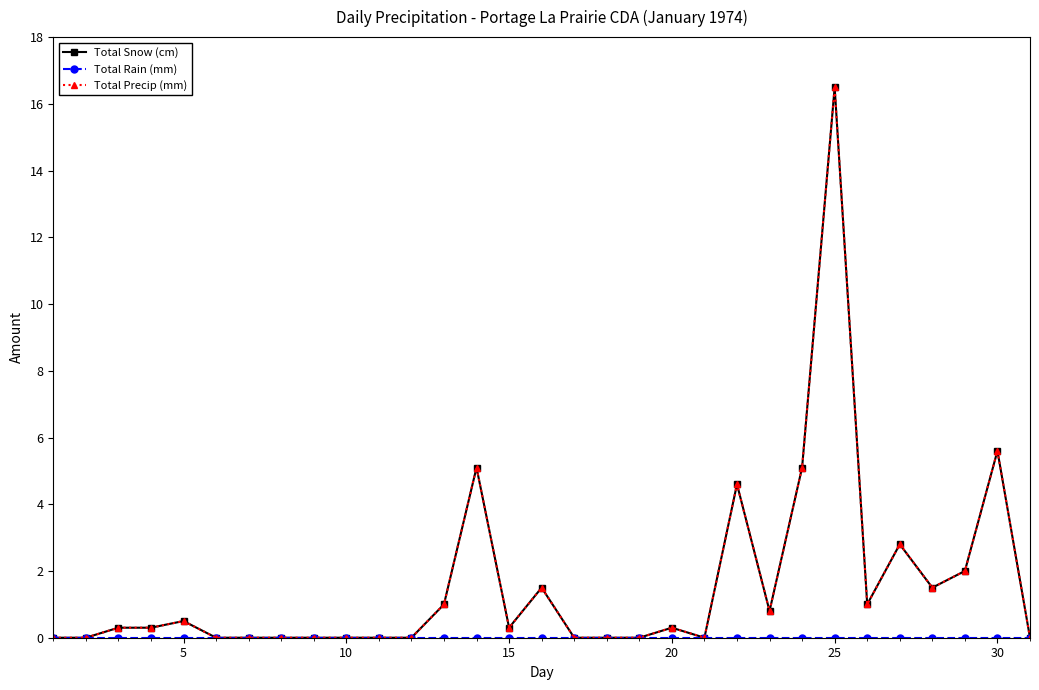

Reading right to left, list all the values displayed in this chart.

Total Snow (cm): 0.0	5.6	2.0	1.5	2.8	1.0	16.5	5.1	0.8	4.6	0.0	0.3	0.0	0.0	0.0	1.5	0.3	5.1	1.0	0.0	0.0	0.0	0.0	0.0	0.0	0.0	0.5	0.3	0.3	0.0	0.0
Total Rain (mm): 0.0	0.0	0.0	0.0	0.0	0.0	0.0	0.0	0.0	0.0	0.0	0.0	0.0	0.0	0.0	0.0	0.0	0.0	0.0	0.0	0.0	0.0	0.0	0.0	0.0	0.0	0.0	0.0	0.0	0.0	0.0
Total Precip (mm): 0.0	5.6	2.0	1.5	2.8	1.0	16.5	5.1	0.8	4.6	0.0	0.3	0.0	0.0	0.0	1.5	0.3	5.1	1.0	0.0	0.0	0.0	0.0	0.0	0.0	0.0	0.5	0.3	0.3	0.0	0.0